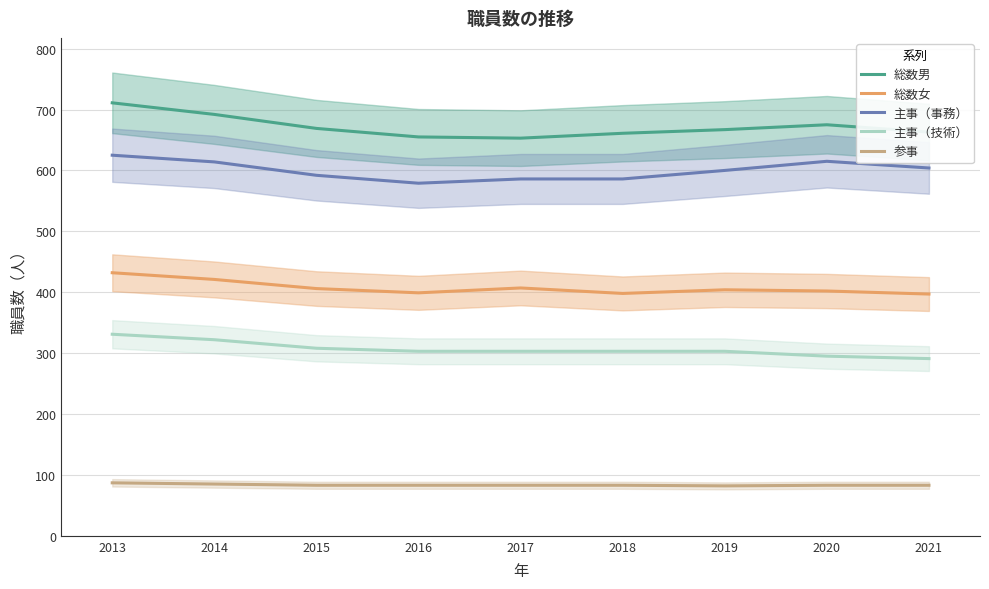

In 総数女, how many points are lower than both neighbors (excluding endpoints)?

2